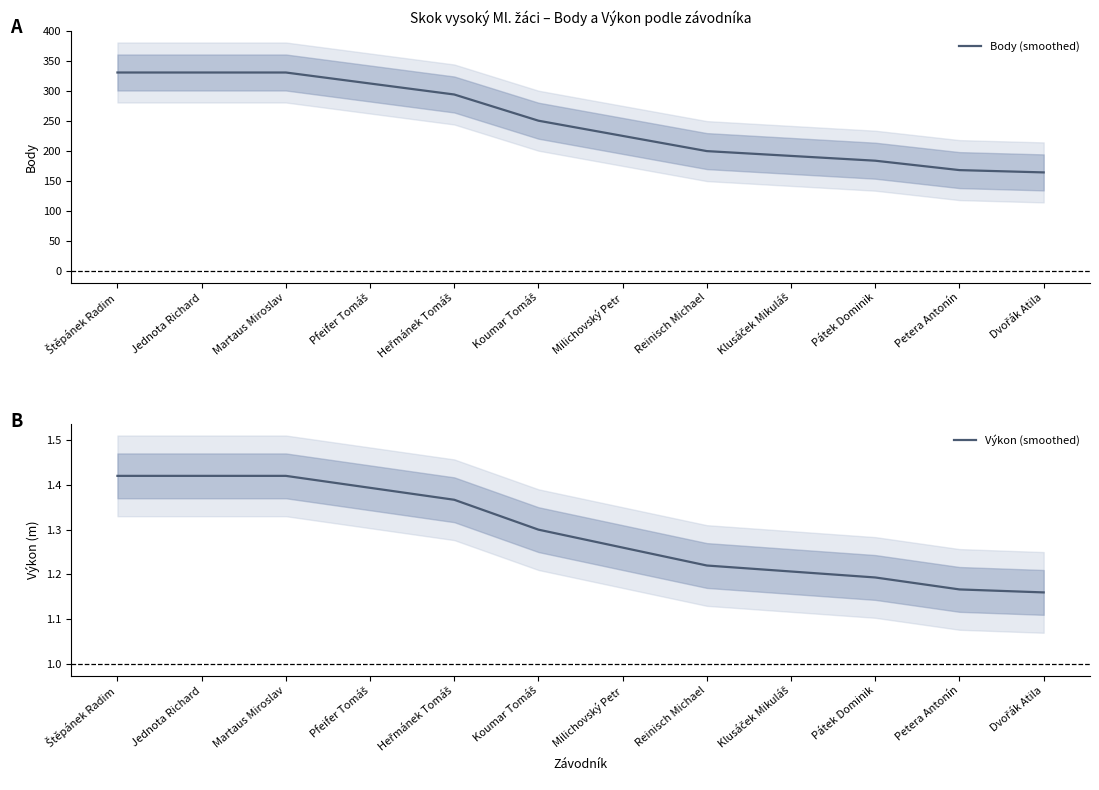

True or false: Výkon (smoothed) has a value of 1.2 at Dvořák Atila.

True